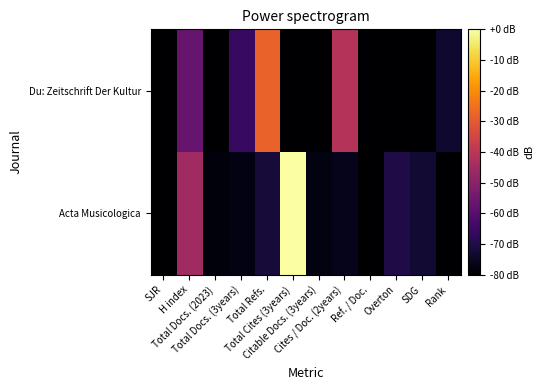

Rank the series by their average value, from highest to lowest.

Acta Musicologica, Du: Zeitschrift Der Kultur